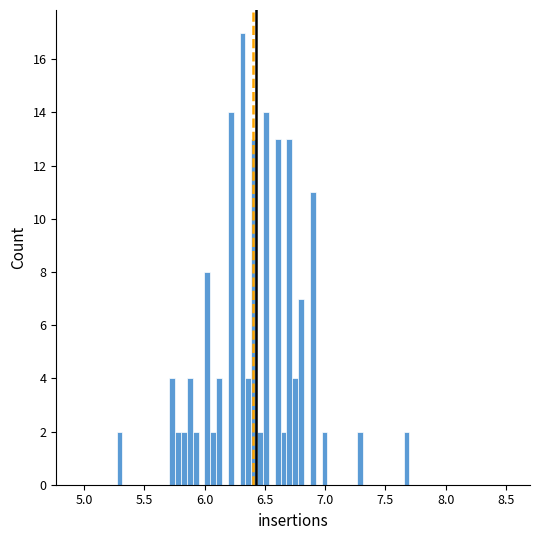

Around what value on the x-axis is the tallest bar? Give the approximate position of its centre, as read against the axis.

6.30